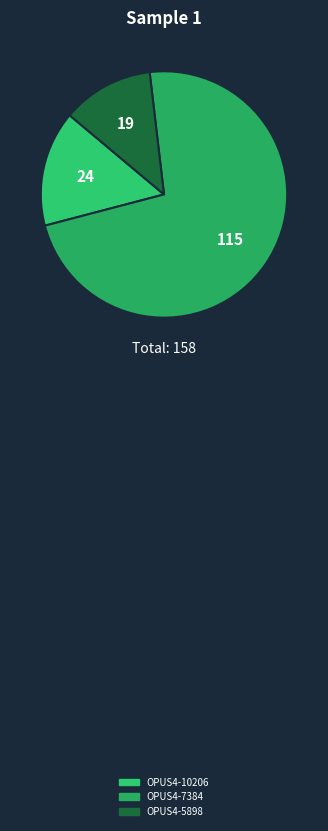

How many segments does this pie chart have?

3